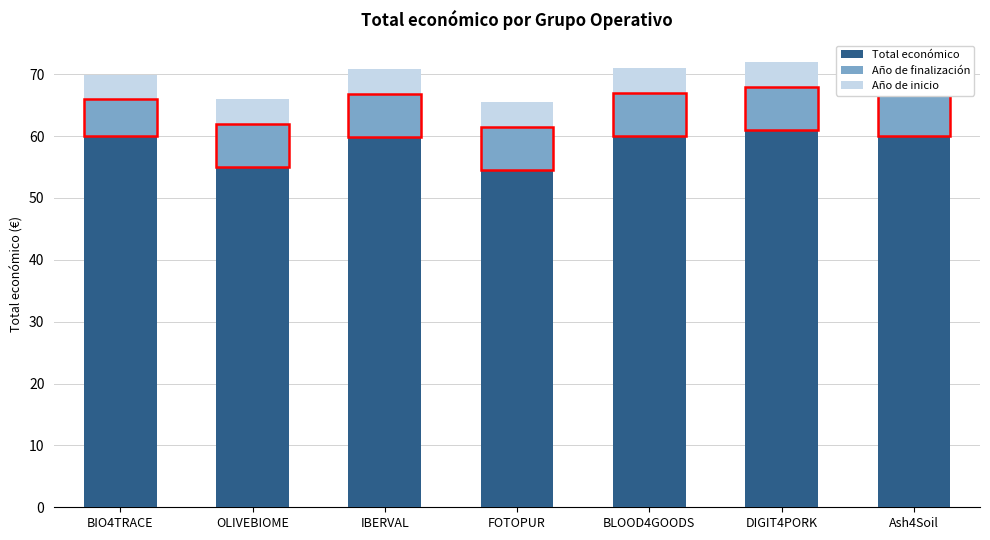

Are the bars horizontal?

No